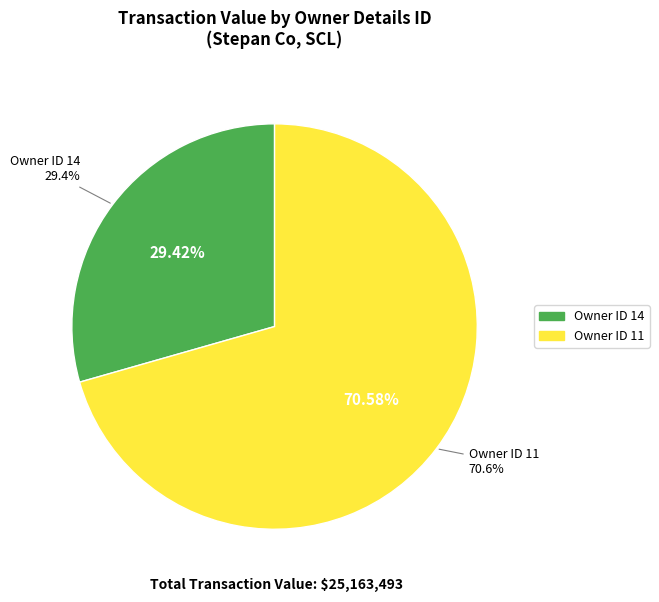

True or false: 13 accounts for 1% of the total.

False